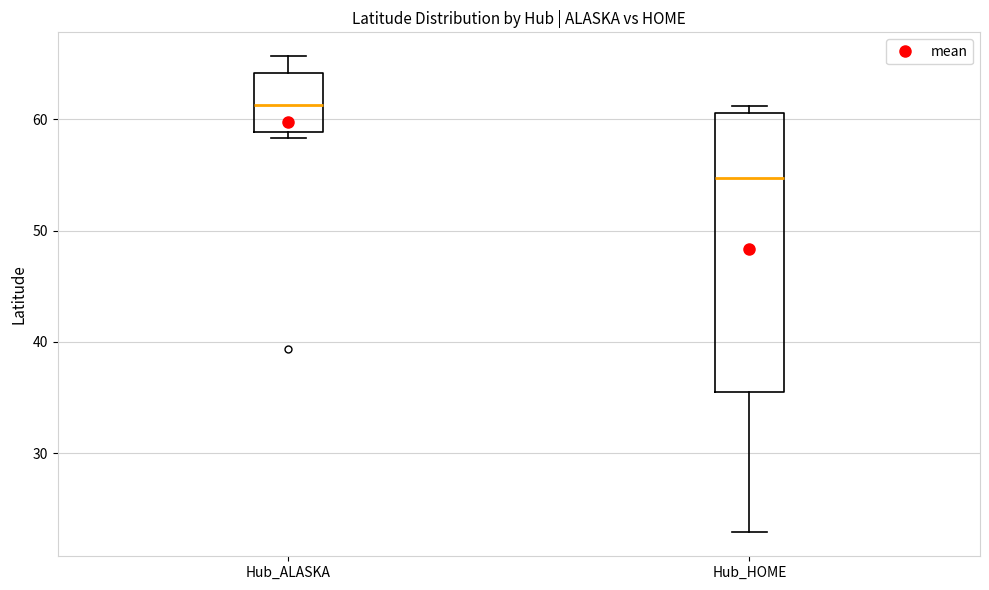

Reading left to right, read every box against the y-axis: the position of its median line, the range the box covers, and the ends of its whiskers. The values are not printed on the chart, so give them approximately, as read against the axis.

Hub_ALASKA: median 61, box 59 to 64, whiskers 58 to 66
Hub_HOME: median 55, box 35 to 61, whiskers 23 to 61 (just above the box's upper edge)